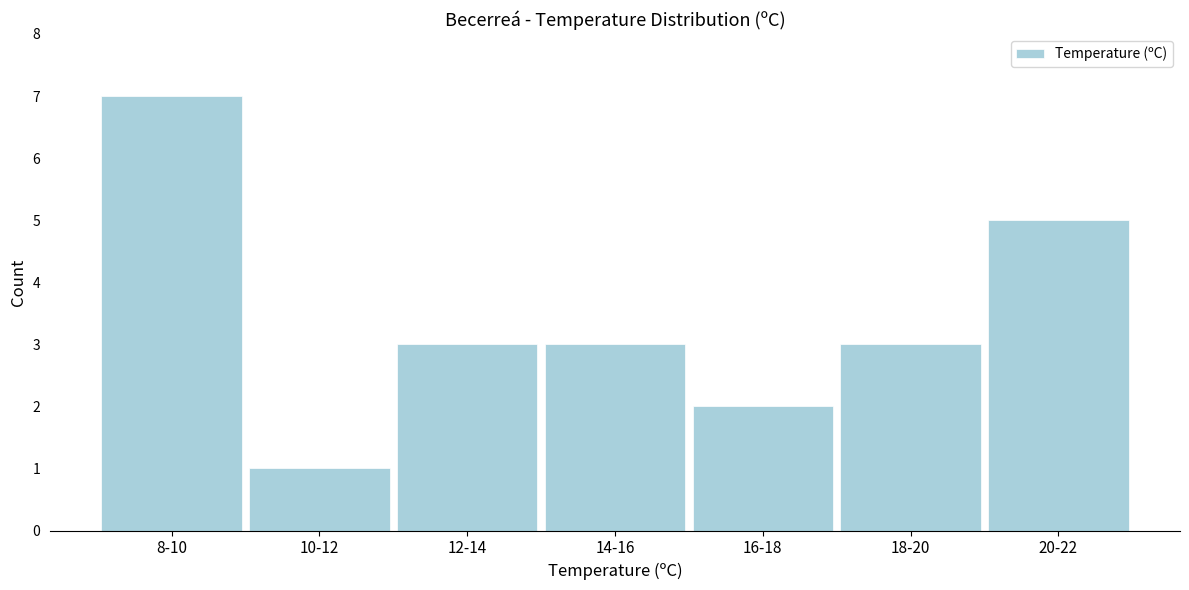

Reading left to right, transcribe all the data shown in this chart.

8-10=7	10-12=1	12-14=3	14-16=3	16-18=2	18-20=3	20-22=5